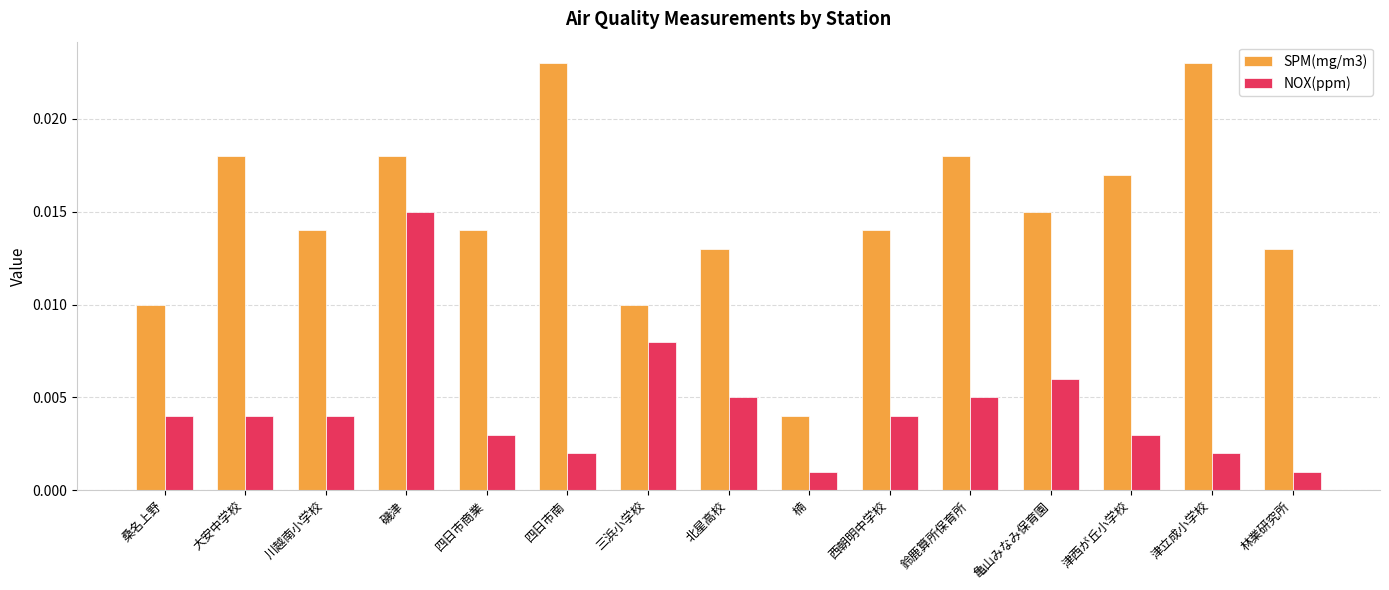

Which series has the widest spread of values?

SPM(mg/m3)